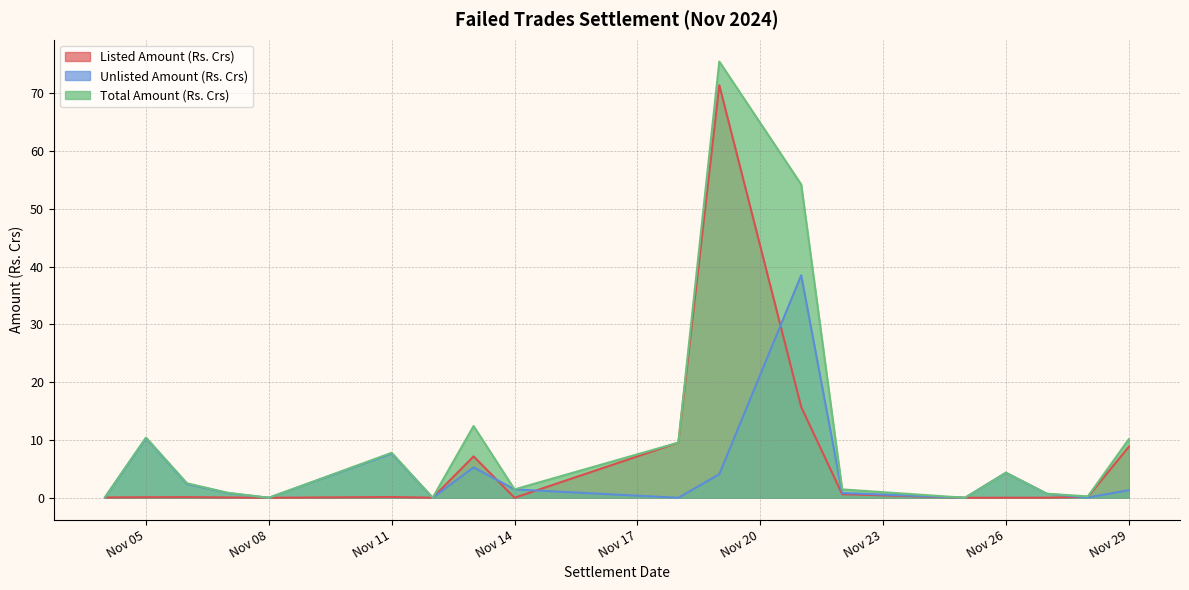

Which series has the largest total across all categories?

Total Amount (Rs. Crs)